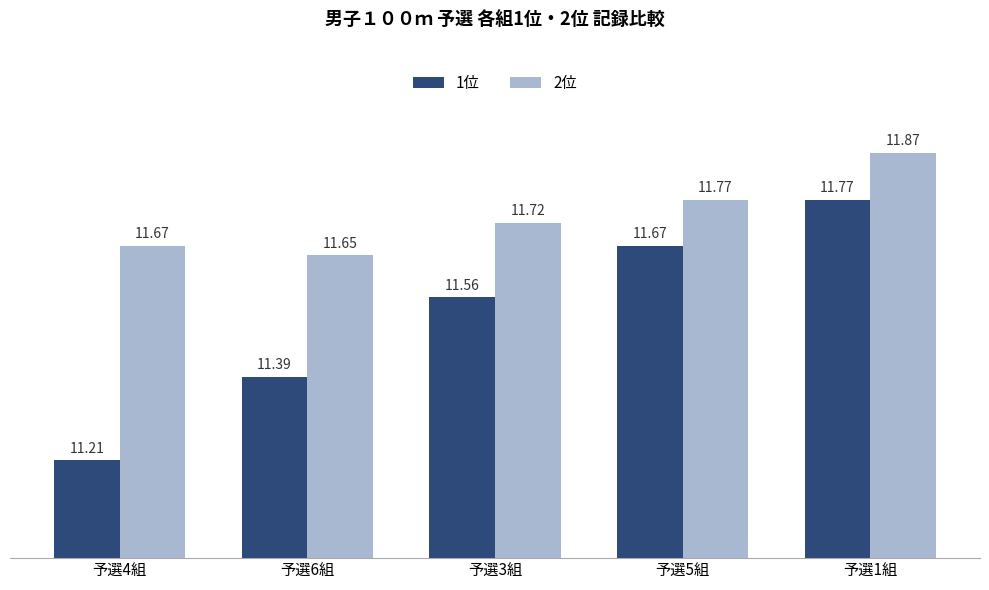

True or false: 2位 has a value of 11.7 at 予選3組.

True